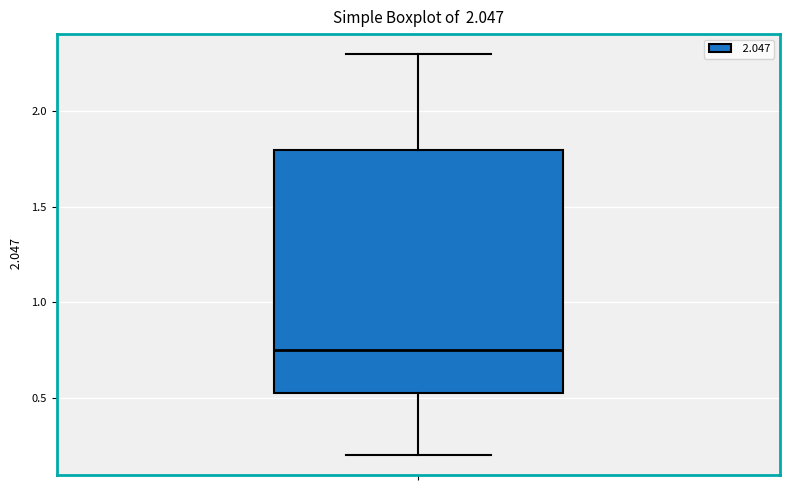

Transcribe this box plot: give where the median line is, the range the box spans, and where the two whiskers end, as read against the y-axis. The values are not printed on the chart, so give them approximately, as read against the axis.

median 0.75, box 0.55 to 1.80, whiskers 0.20 to 2.30